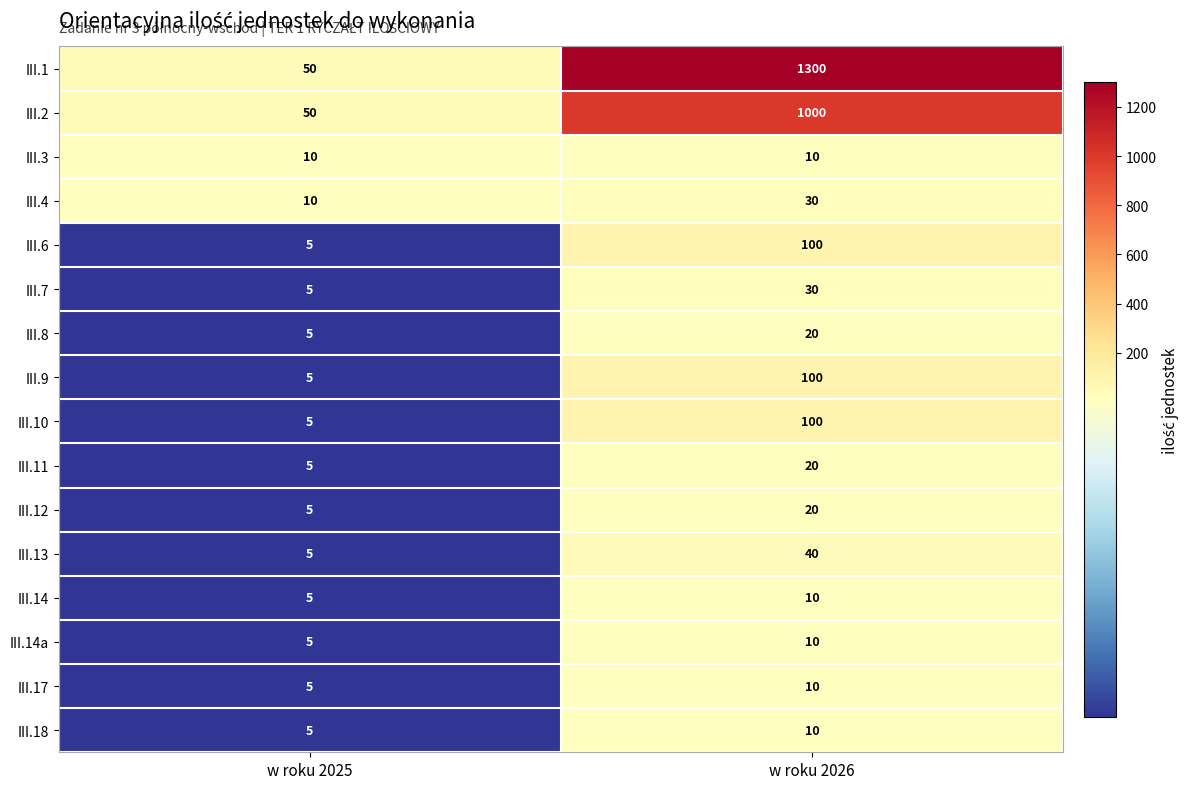

What is the sum of the III.2 values at w roku 2026 and w roku 2025?

1050